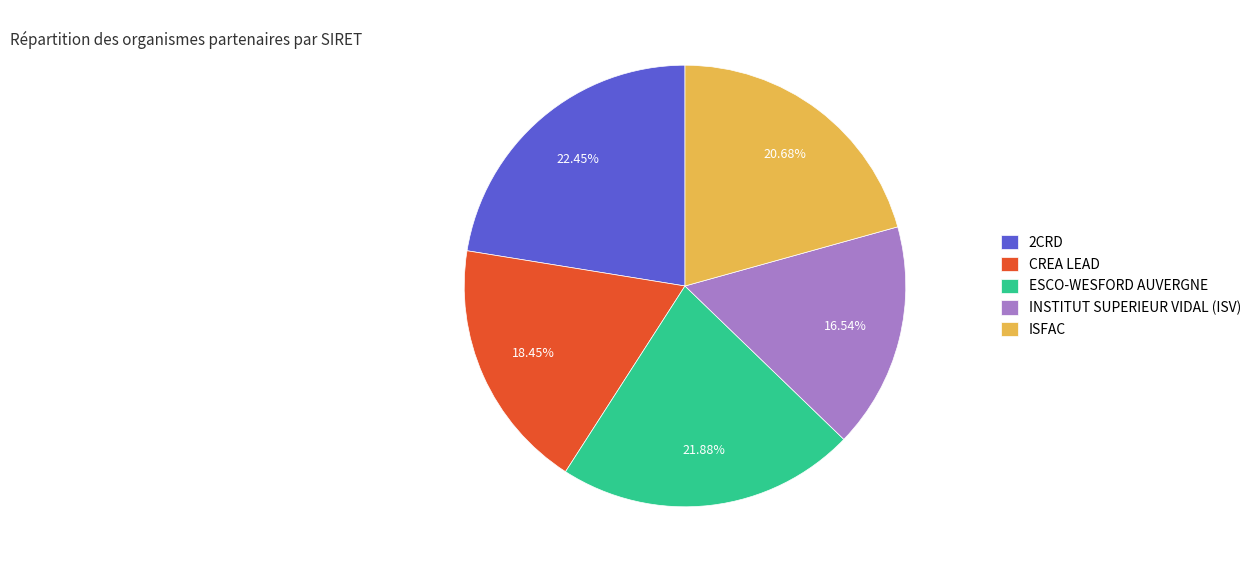

Do ISFAC and CREA LEAD together represent more than half of the pie?

No